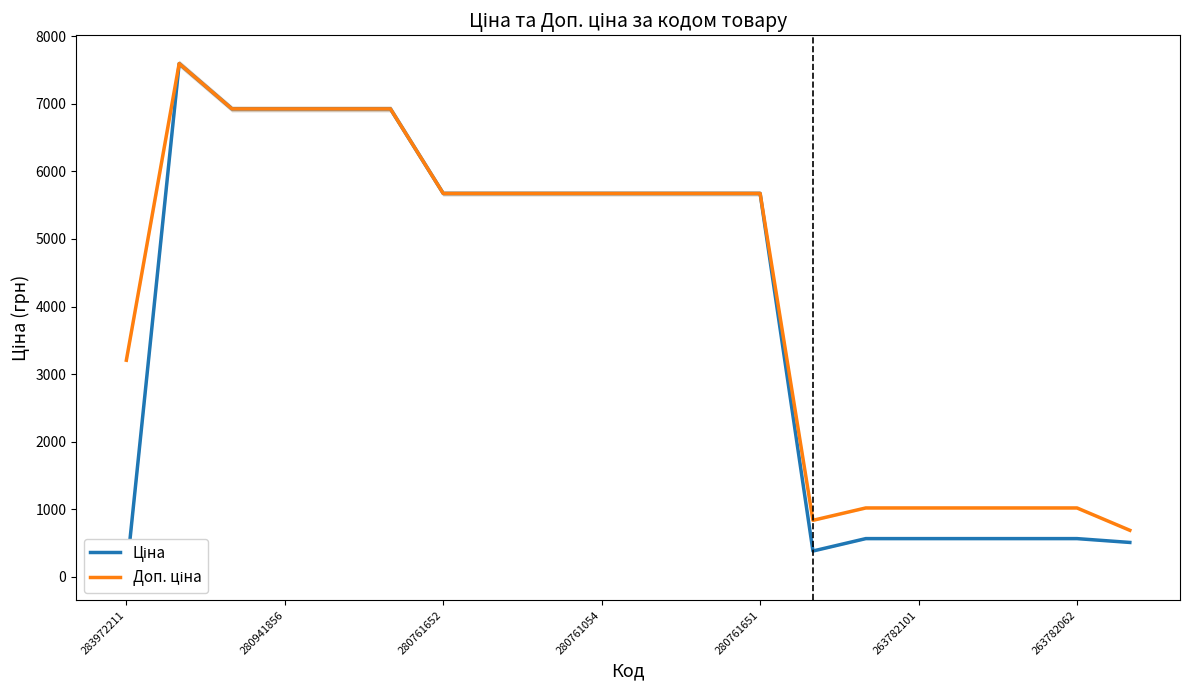

What are all the series names shown in the legend?

Ціна, Доп. ціна